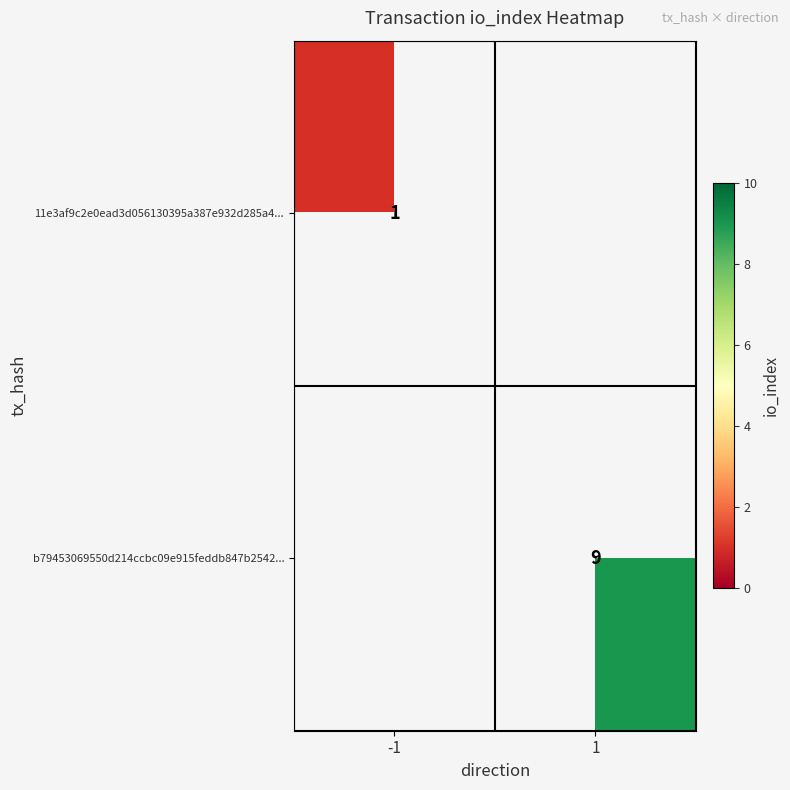

How many categories are shown in the chart?

2